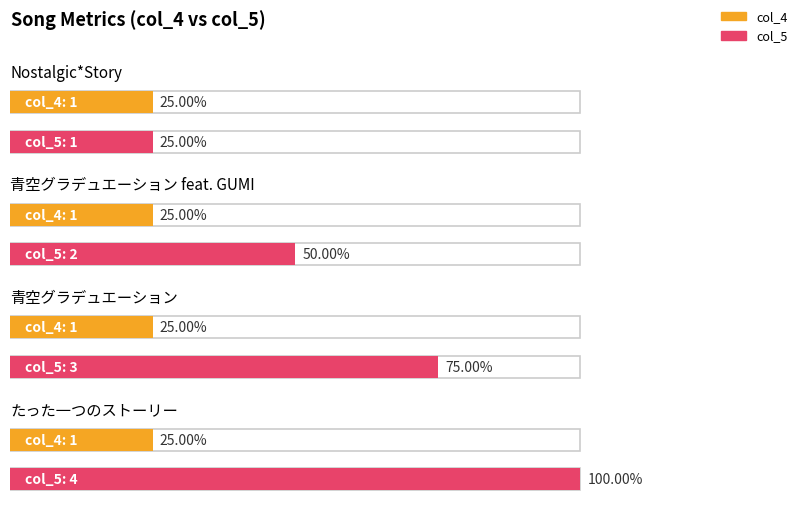

The col_5 series shows 2 at 青空グラデュエーション. True or false?

False